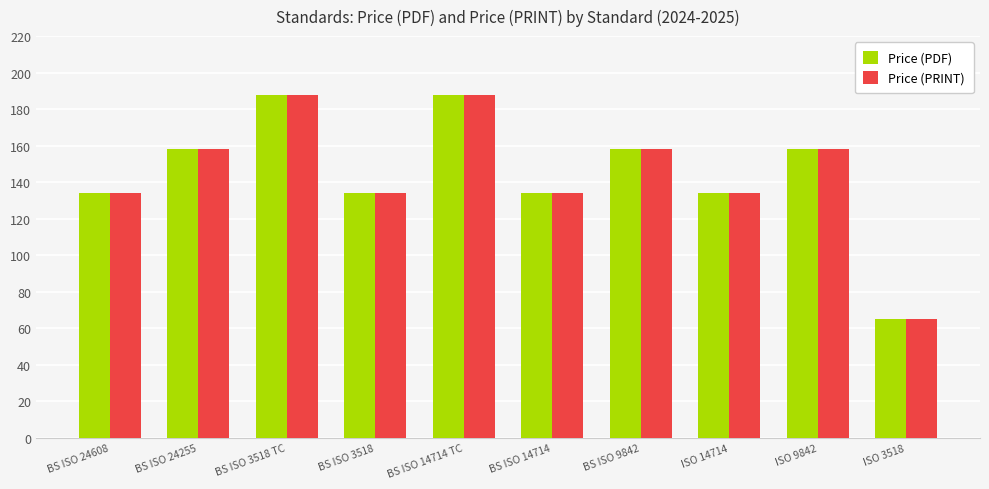

How many groups of bars are there?

10